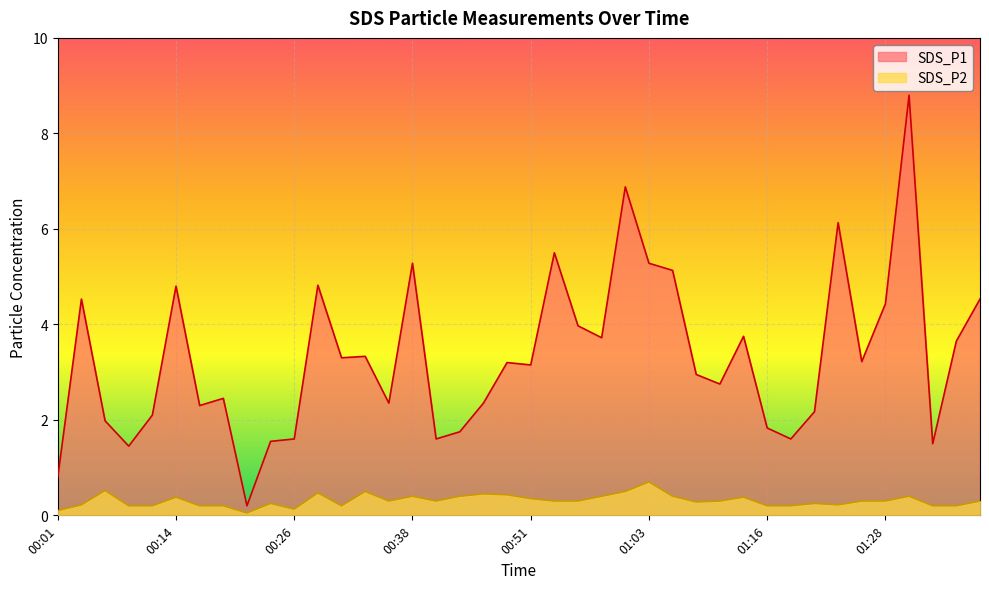

Between 00:06 and 00:11, which series saw the biggest shift?

SDS_P2